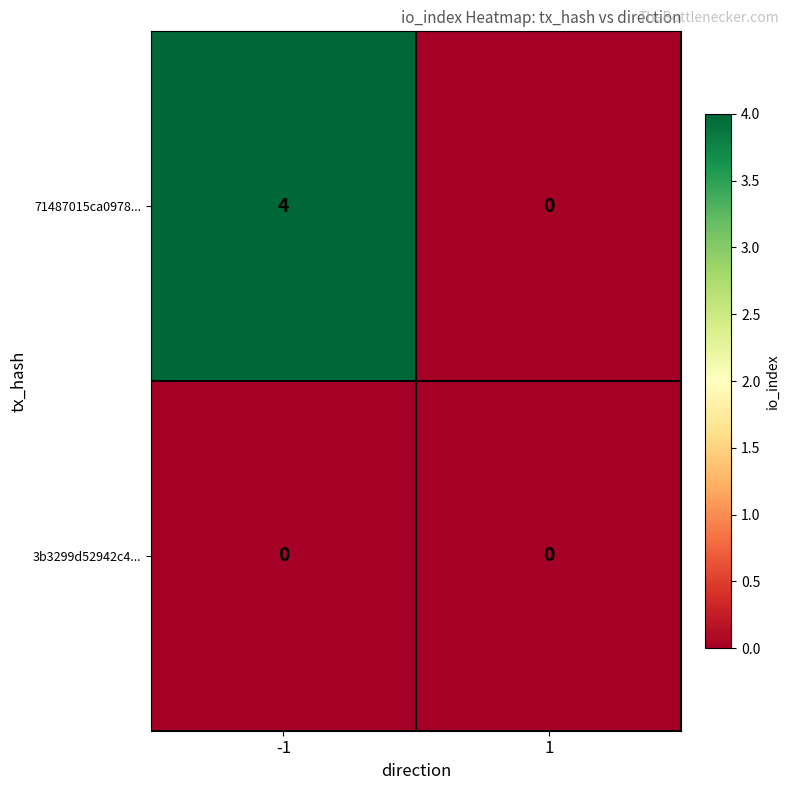

What is the spread (max minus min) of values at -1?

4